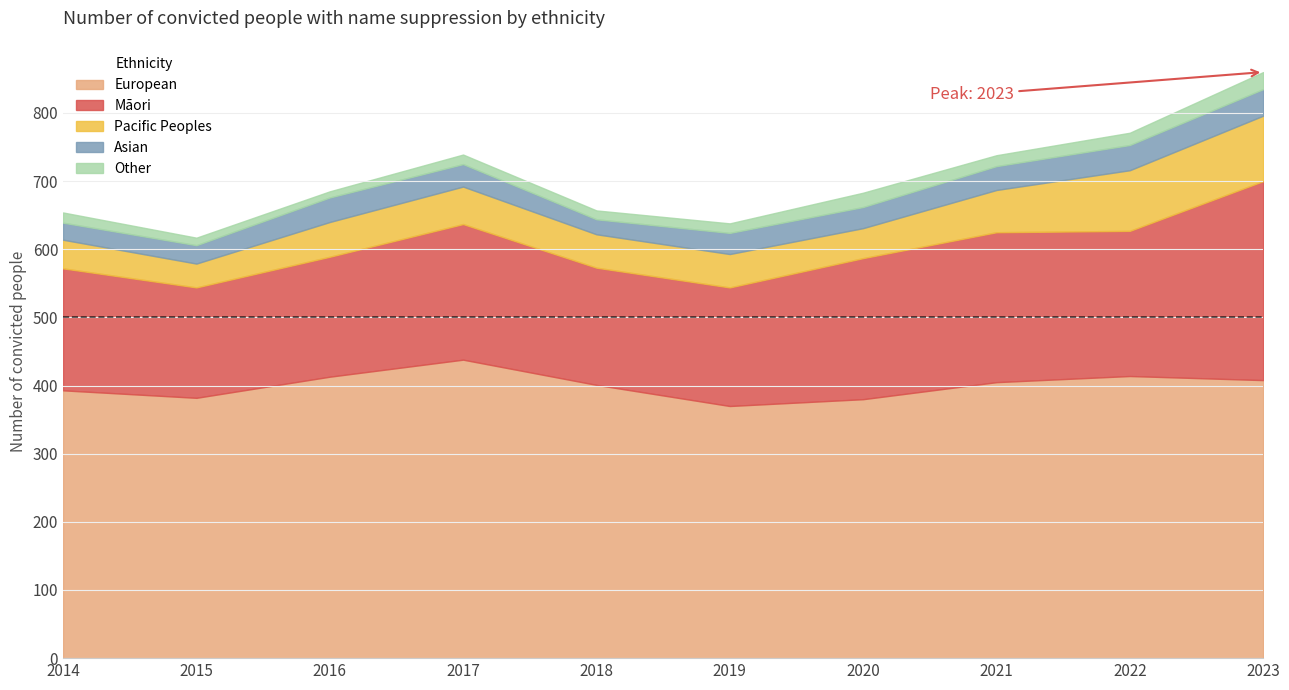

What is the minimum value shown in the chart?

9